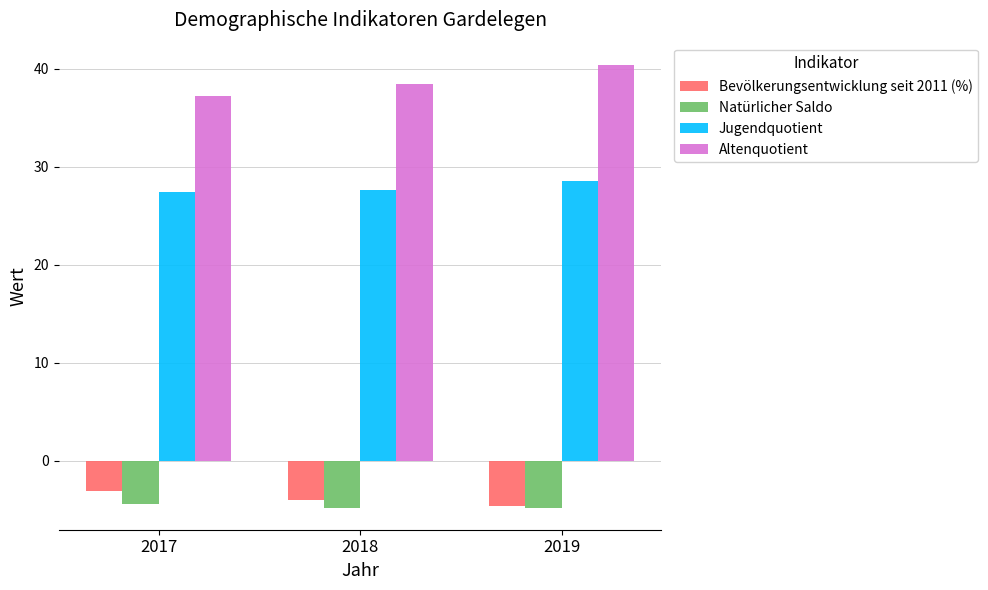

How many values in the Bevölkerungsentwicklung seit 2011 (%) series exceed -4?

1